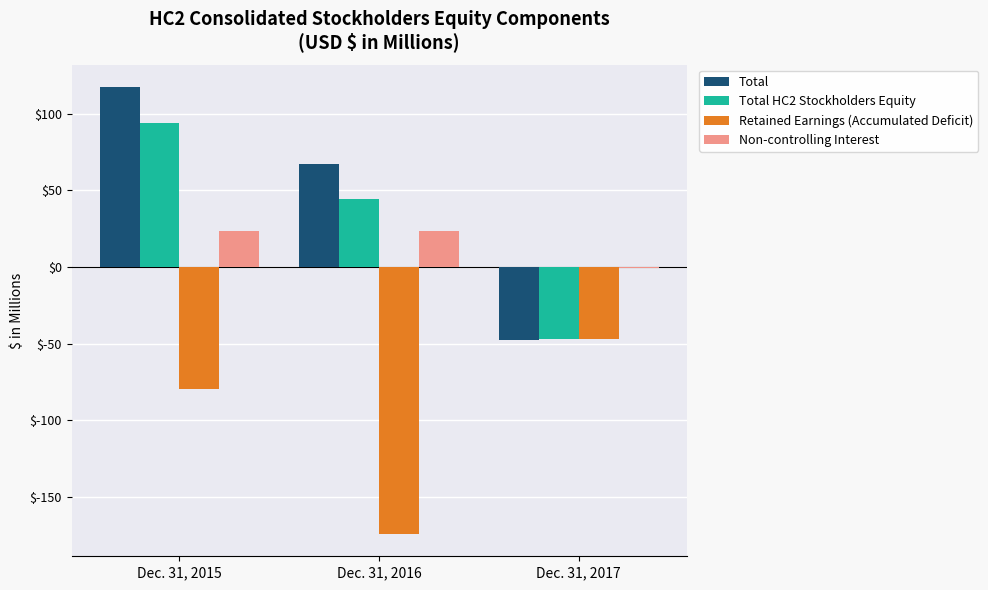

Which series has the widest spread of values?

Total